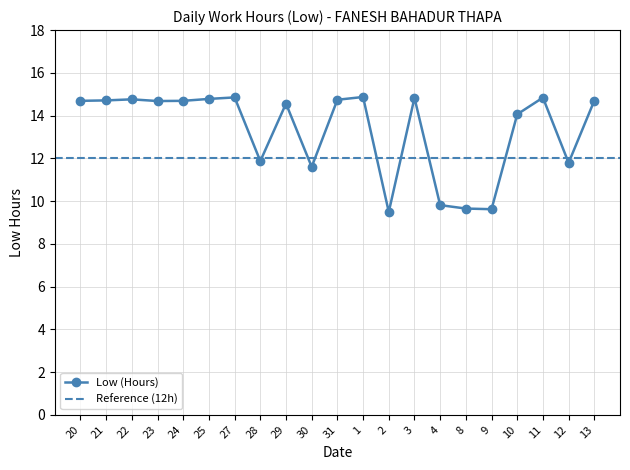

What is the sum of the values at 9 and 20?

24.3